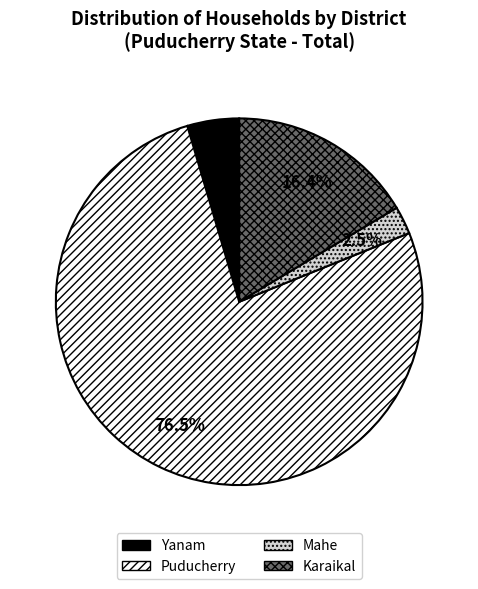

The Mahe slice represents 13% of the pie. True or false?

False